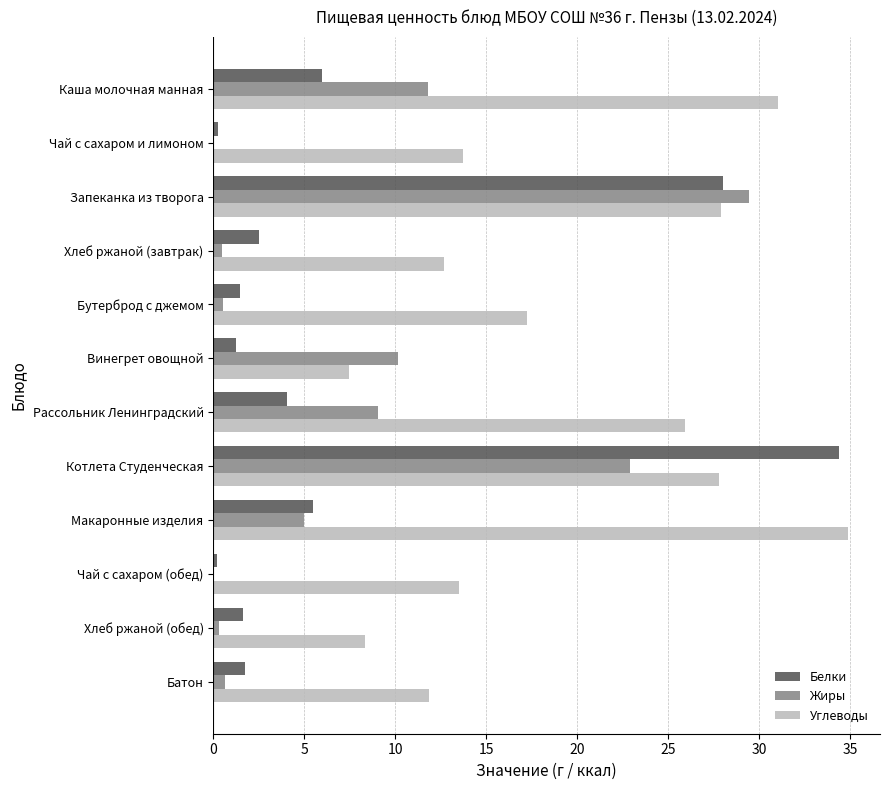

The Белки series shows 28.0 at Запеканка из творога. True or false?

True